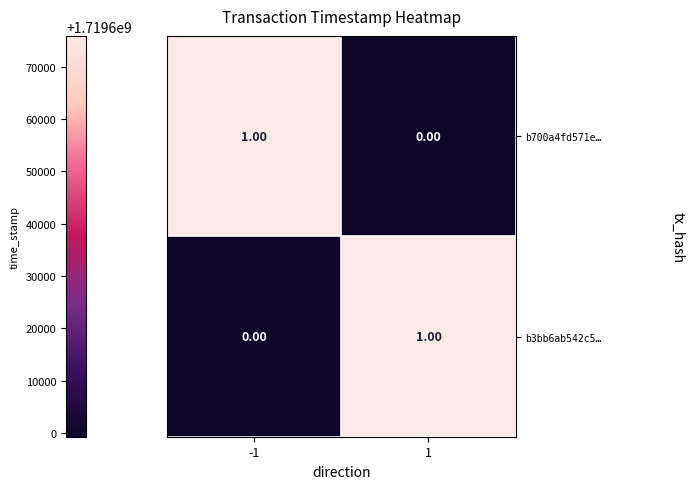

Rank the series at -1 from highest to lowest value.

b700a4fd571e…, b3bb6ab542c5…